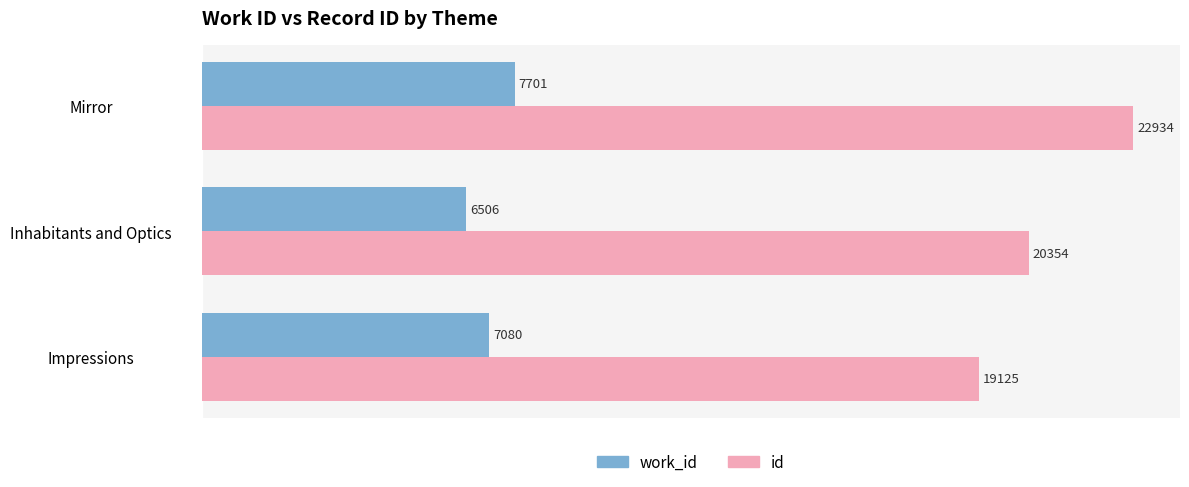

Between Inhabitants and Optics and Mirror, which series saw the biggest shift?

id